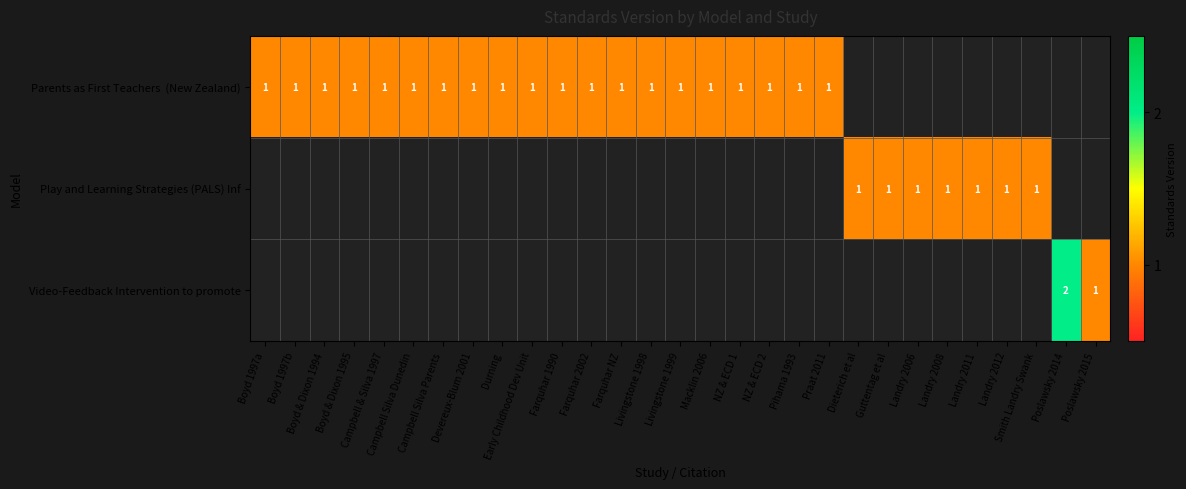

What is the difference between the highest and lowest values at Boyd 1997b?

1